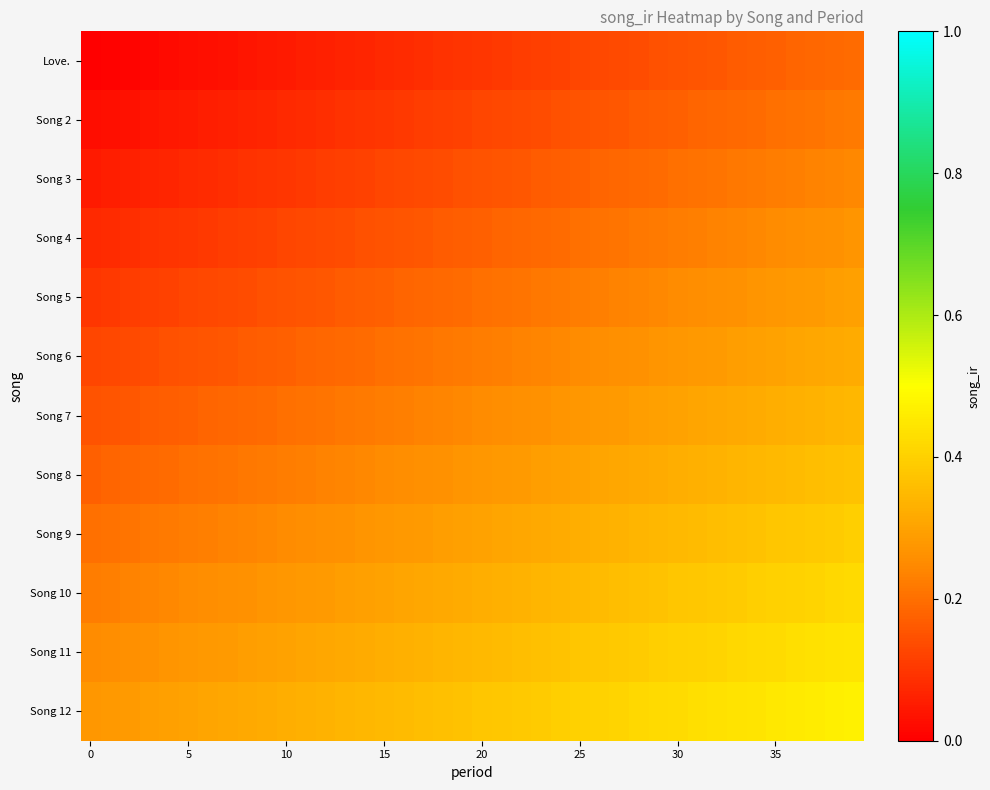

Which series has the largest total across all categories?

Song 12